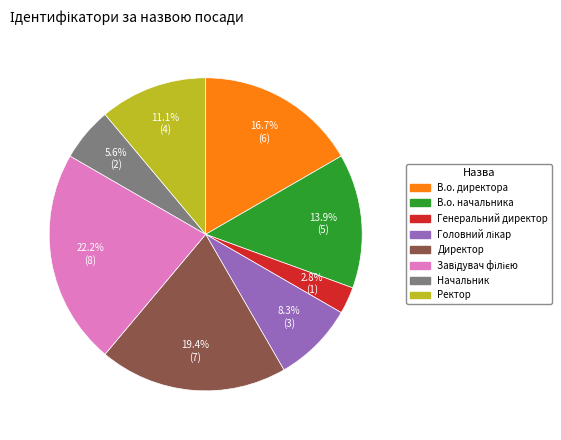

To the nearest percent, what is the average slice percentage?

12%